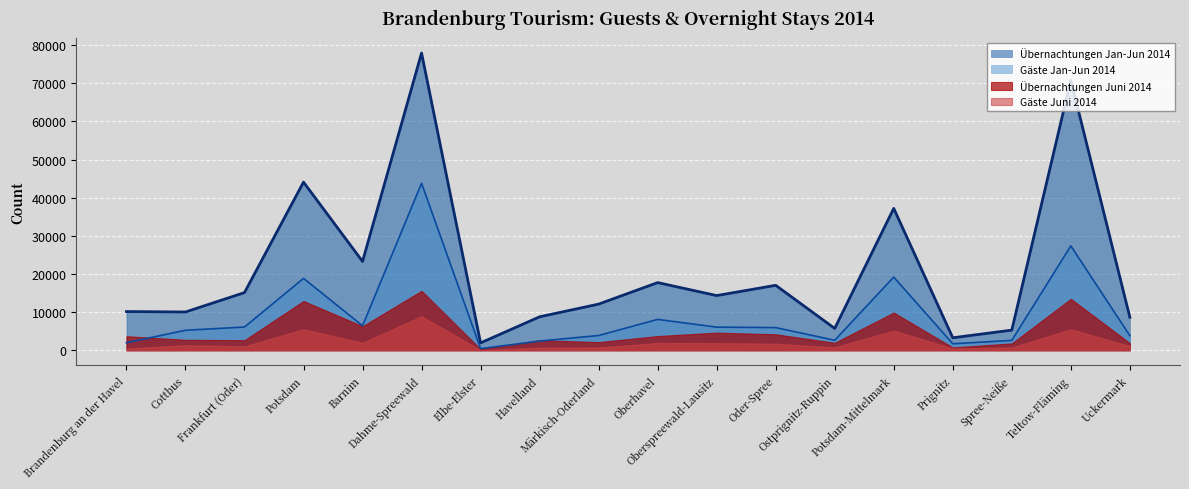

The Übernachtungen Jan-Jun 2014 series shows 15621 at Brandenburg an der Havel. True or false?

False